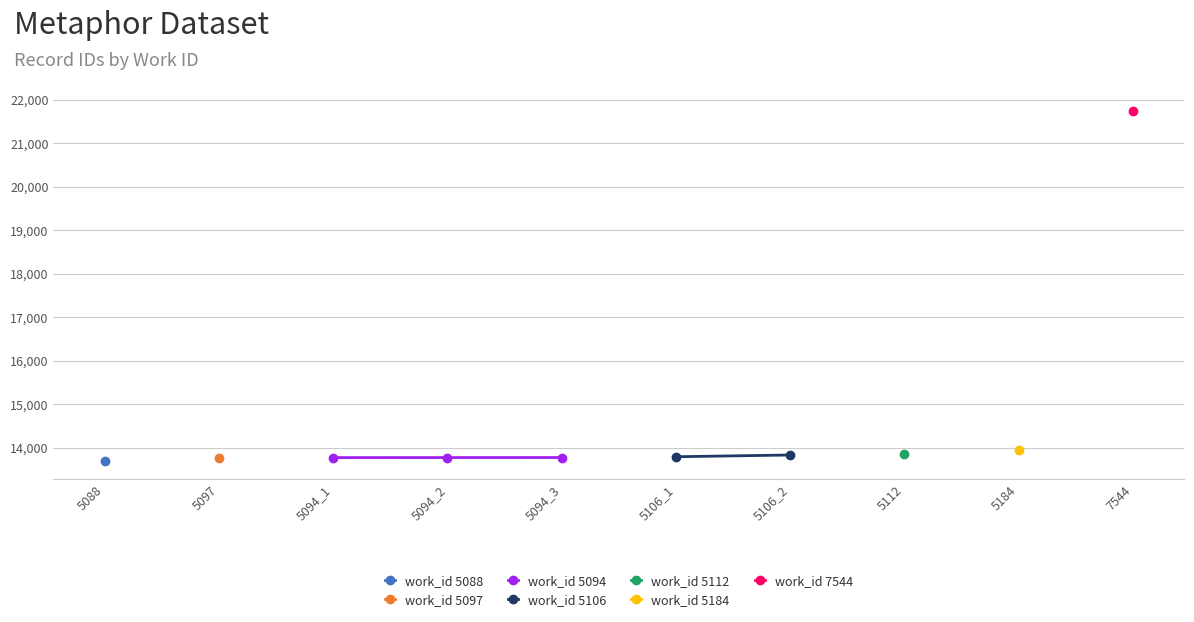

At which label does the data first exceed 13793?

5106_2